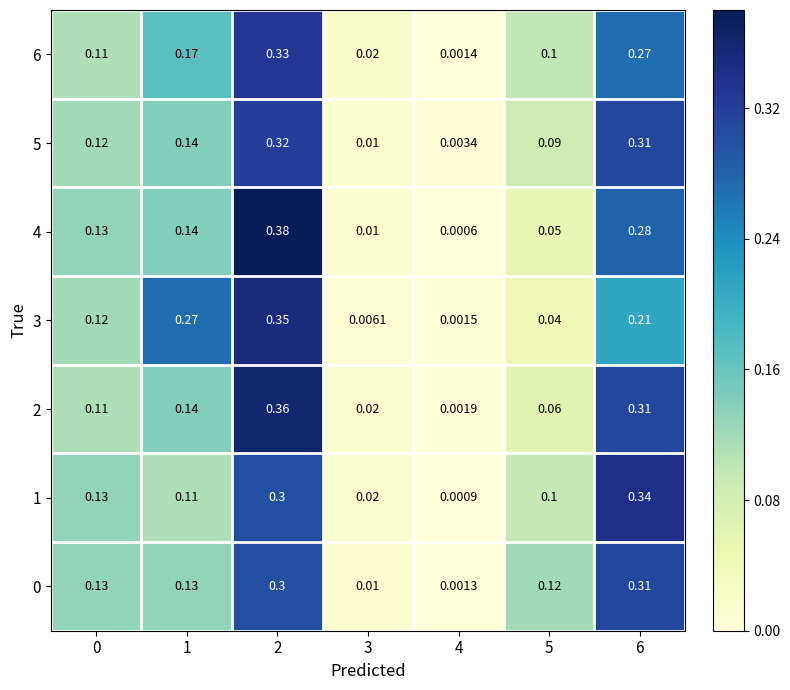

At which category is the sum across all series the highest?

2